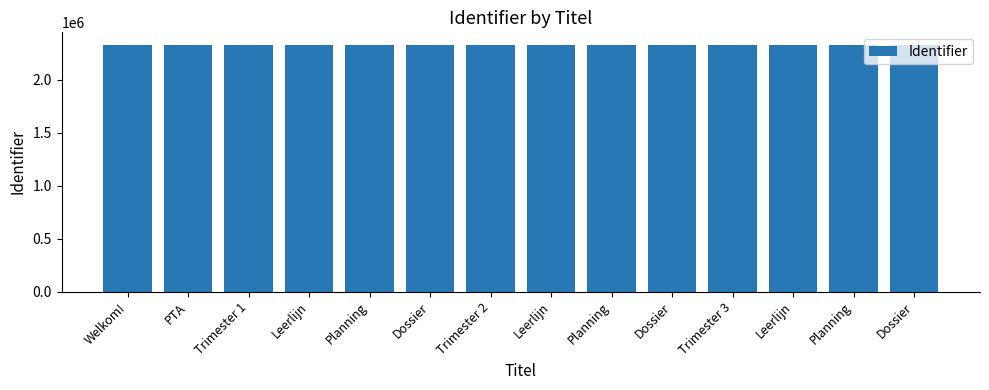

Between Planning and Planning, which is larger?

Planning